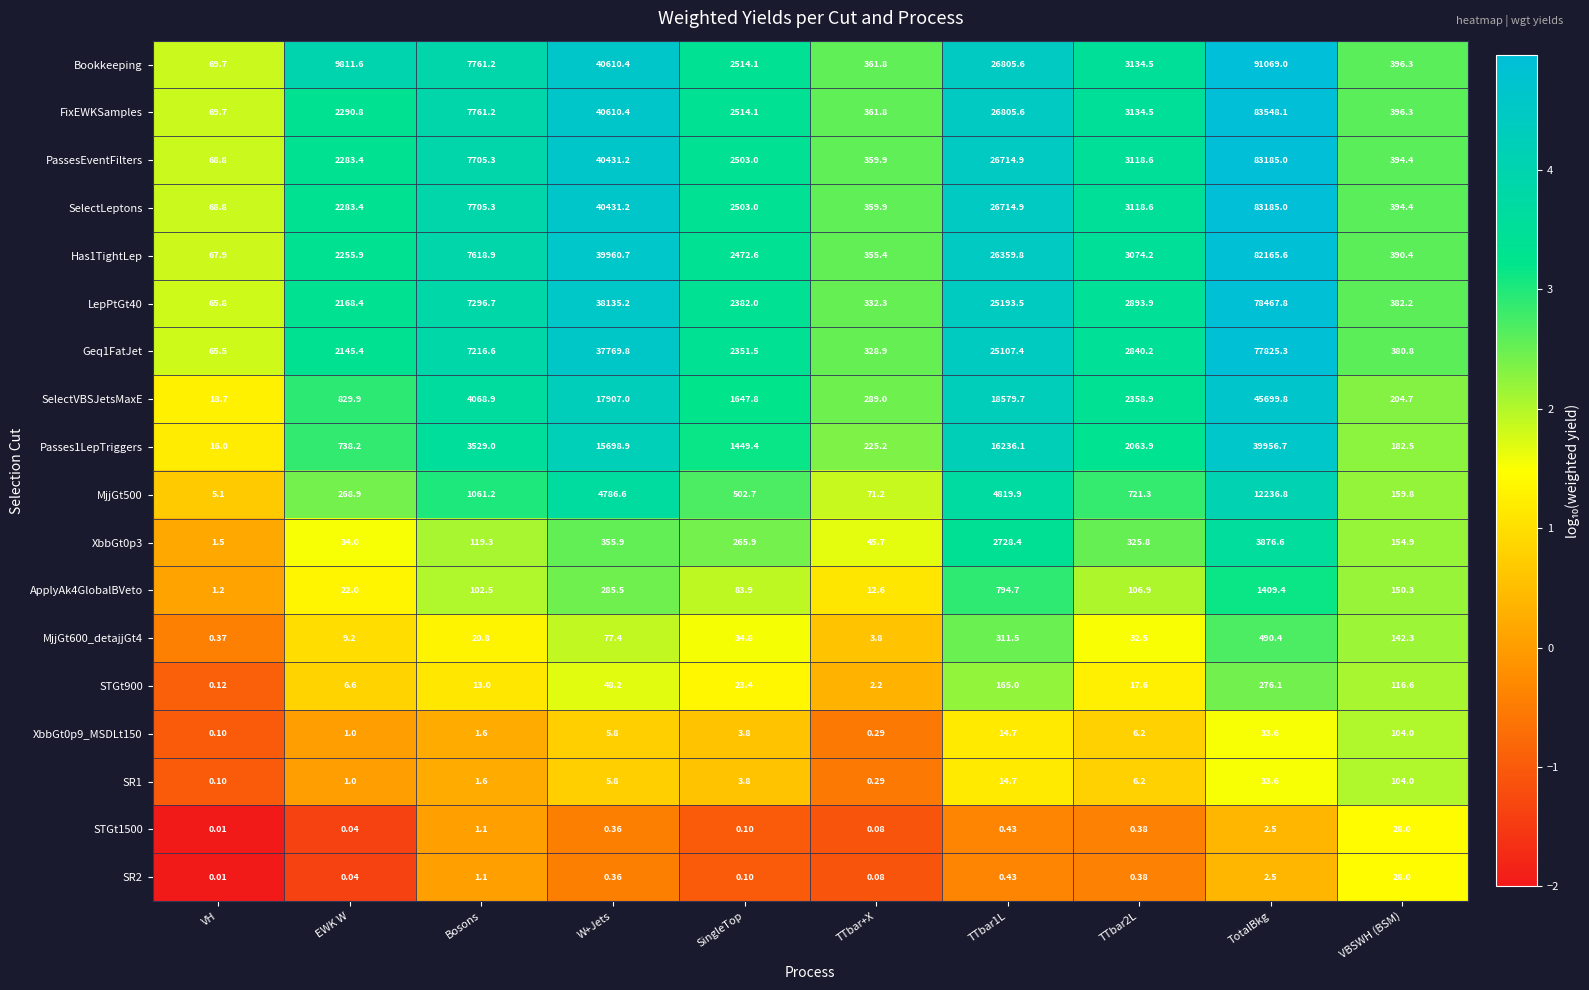

Which series has the largest total across all categories?

Bookkeeping